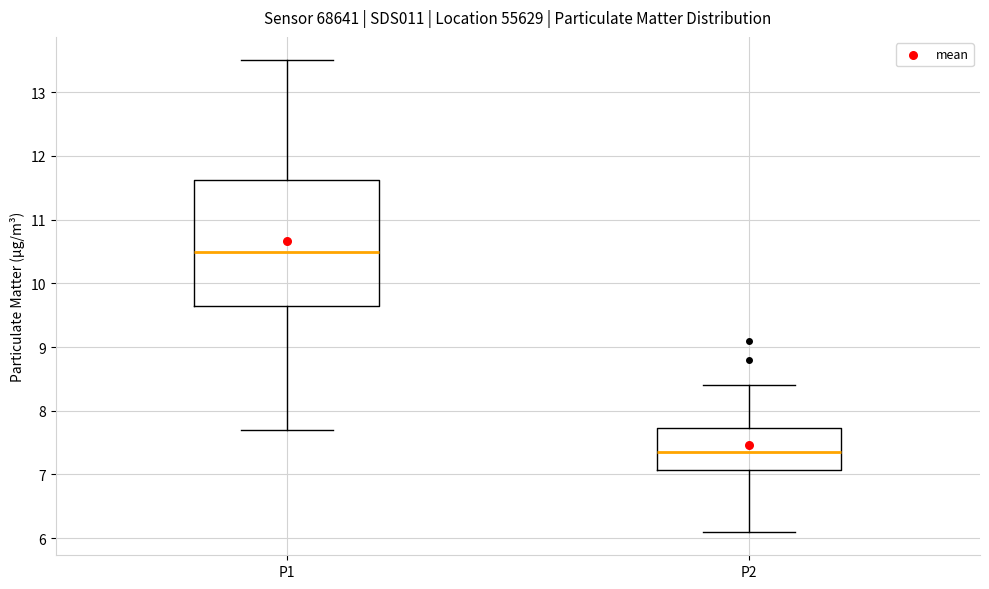

Which box has the lowest median line?

P2